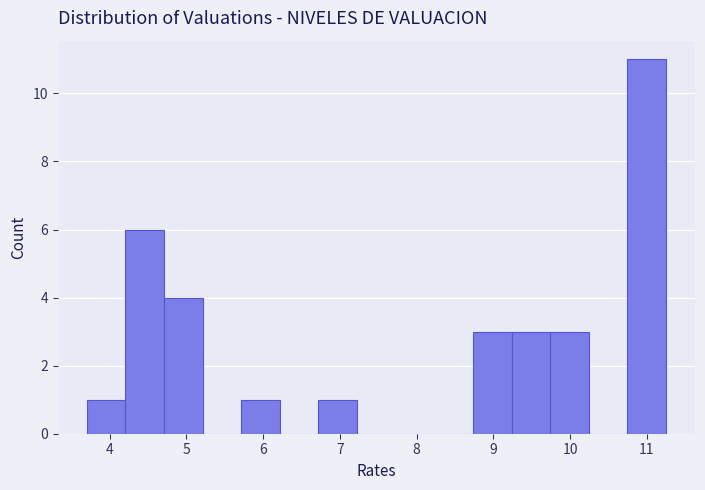

Over which range of the x-axis is the bar tallest?

10.7 to 11.3